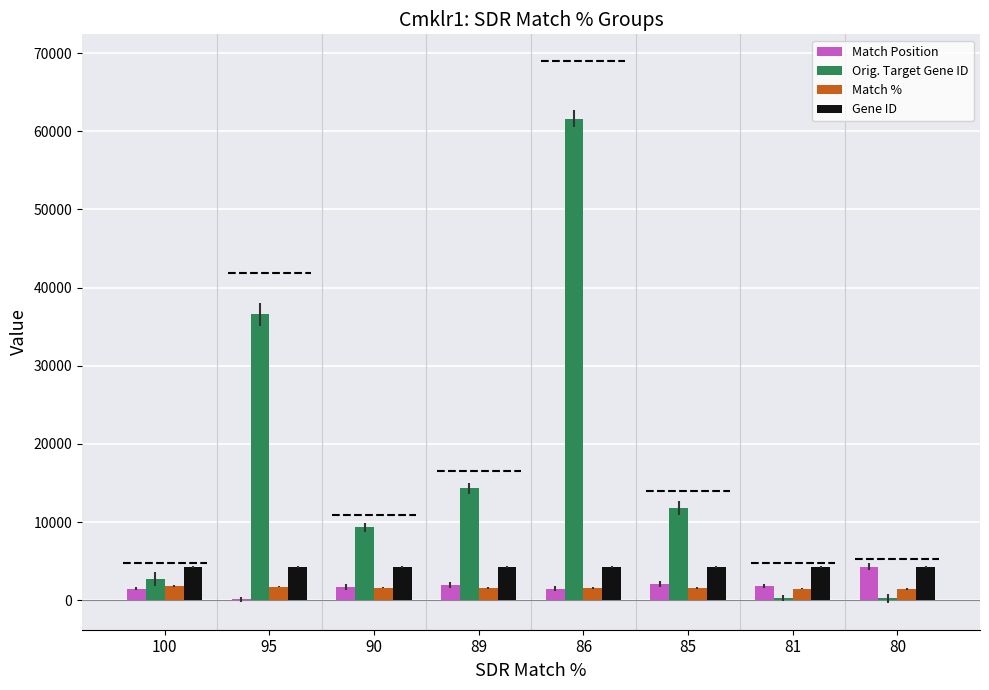

At how many categories does at least one series exceed 44634?

1